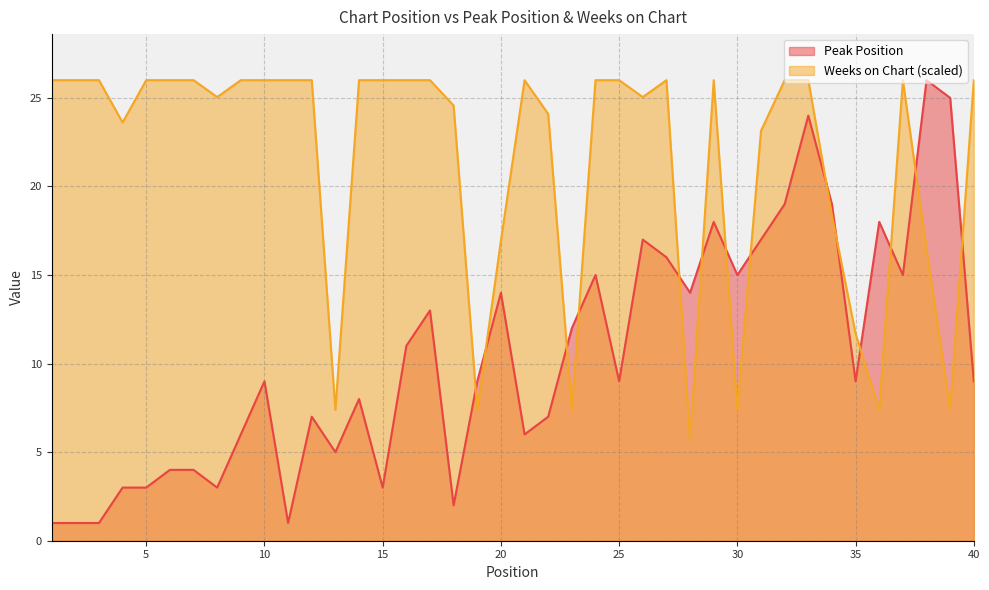

Rank the series by their average value, from highest to lowest.

Weeks on Chart, Peak Position